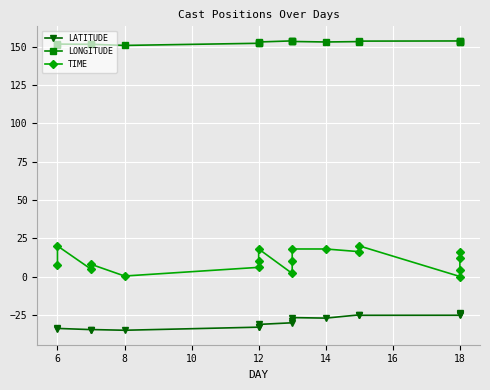

At 14, list the series in order from smallest to largest.

LATITUDE, TIME, LONGITUDE